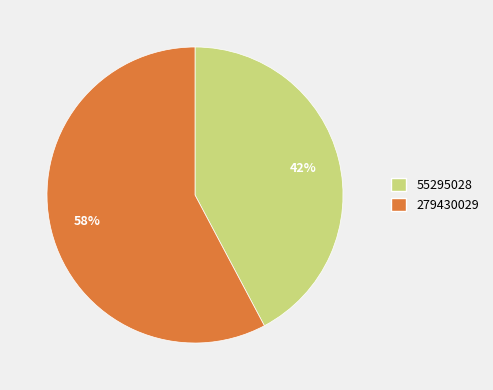

Count the number of slices in the pie.

2